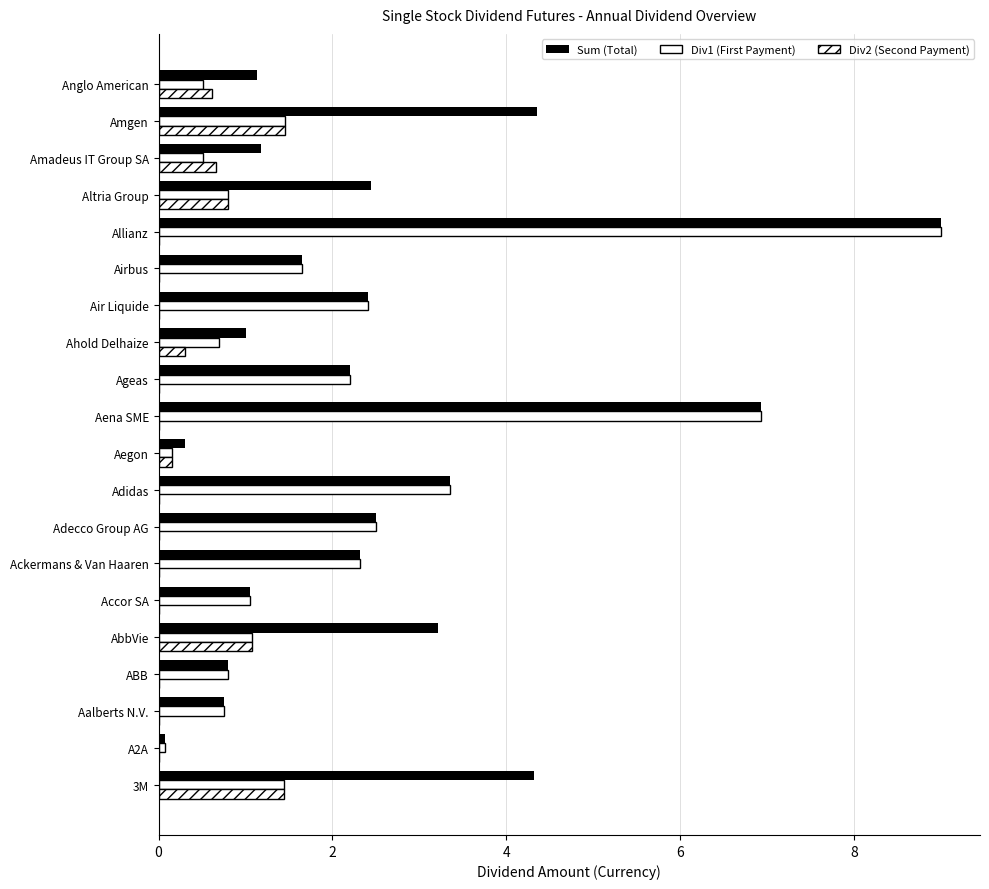

How many distinct data groups are displayed?

3